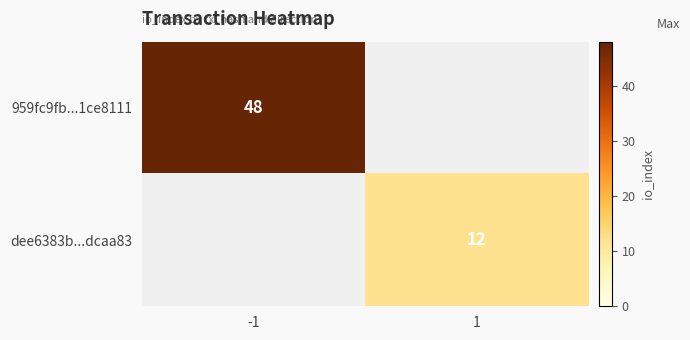

Is it true that 959fc9fb...1ce8111 equals 48 at -1?

True